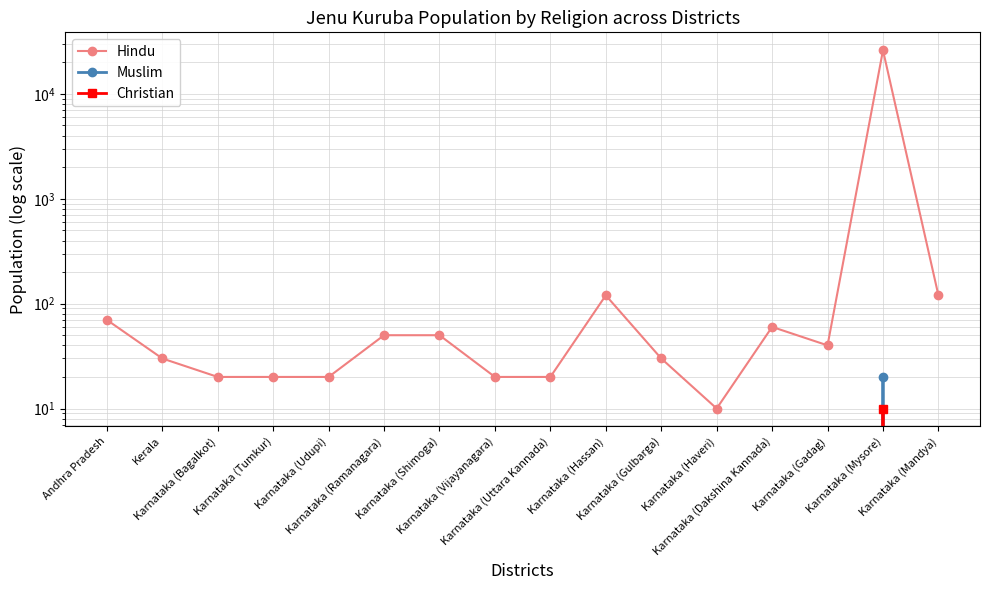

List the labels in order of Christian value, largest first.

Karnataka (Mysore), Andhra Pradesh, Kerala, Karnataka (Bagalkot), Karnataka (Tumkur), Karnataka (Udupi), Karnataka (Ramanagara), Karnataka (Shimoga), Karnataka (Vijayanagara), Karnataka (Uttara Kannada), Karnataka (Hassan), Karnataka (Gulbarga), Karnataka (Haveri), Karnataka (Dakshina Kannada), Karnataka (Gadag), Karnataka (Mandya)